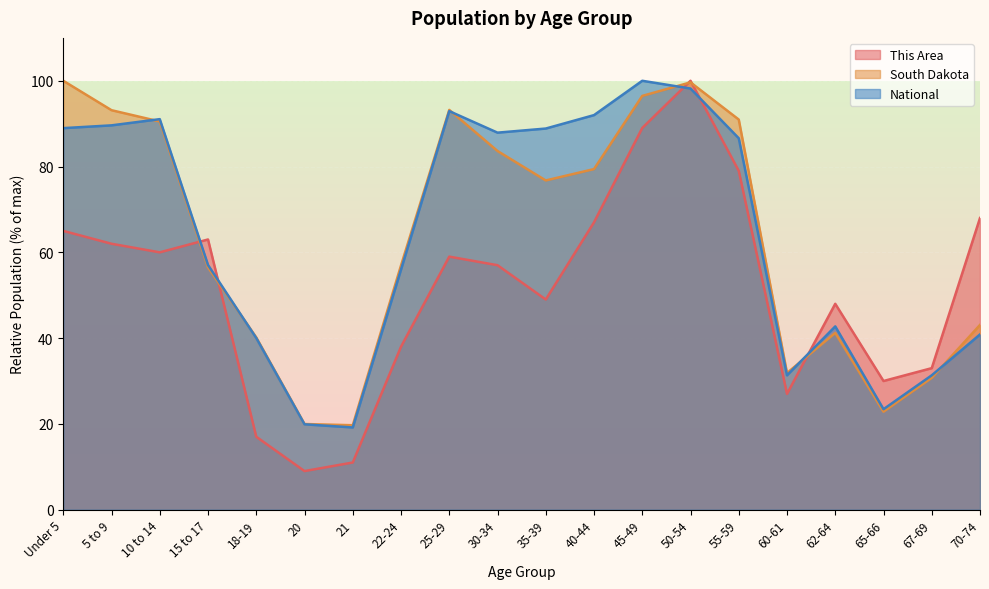

True or false: National has more than 1 points higher than both neighbors.

True